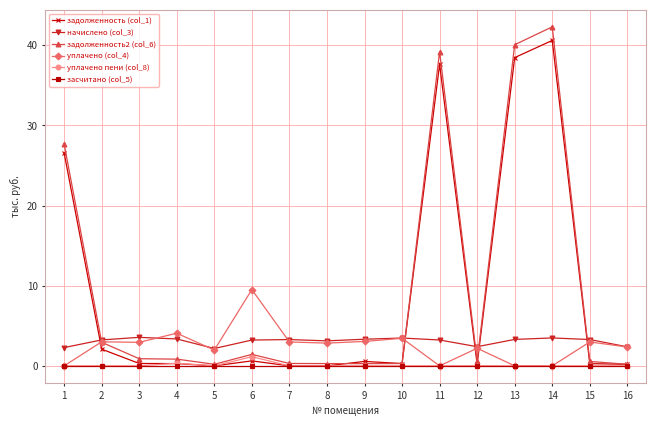

Which category has the highest value across all series?

14